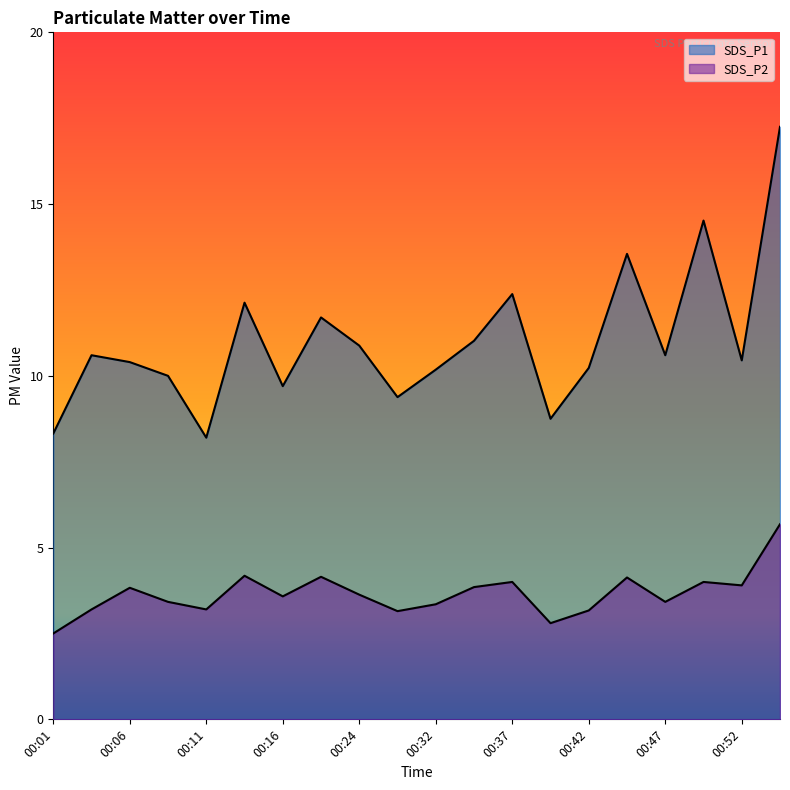

The value of SDS_P2 at 00:03 is 4.9. True or false?

False